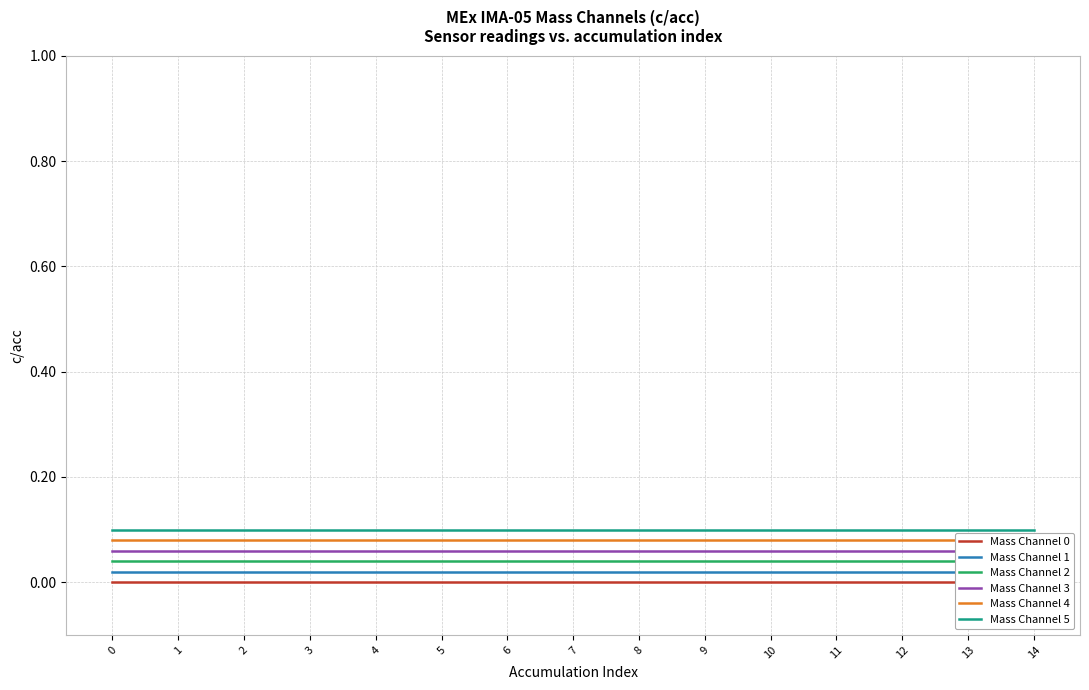

True or false: Mass Channel 4 and Mass Channel 3 cross at least once.

False